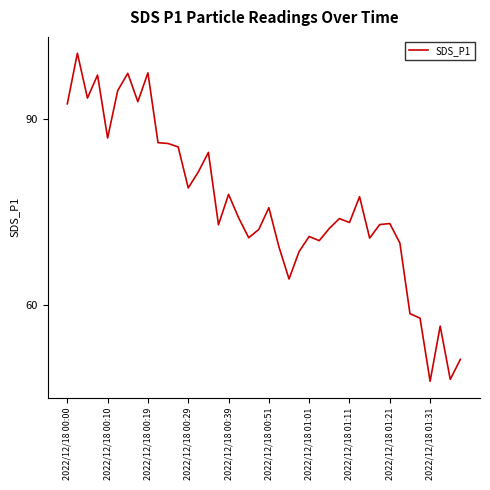

How many distinct data groups are displayed?

1